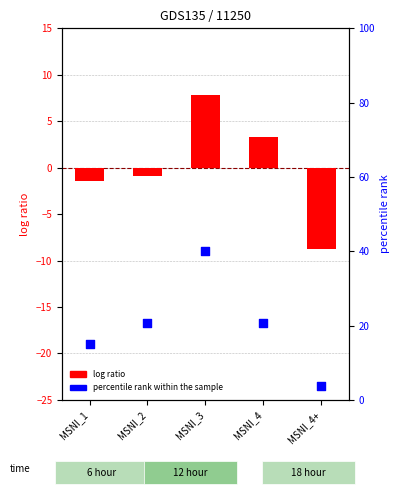

Which series reaches the maximum Y coordinate?

percentile rank within the sample